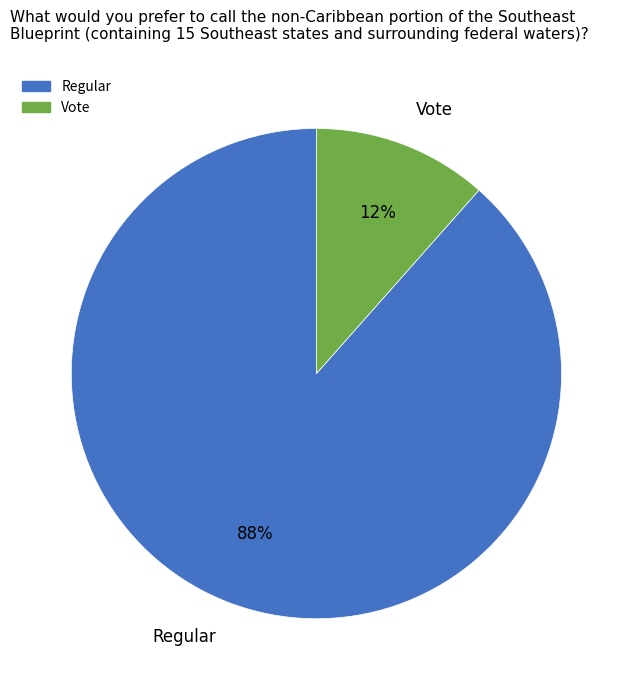

Does Vote represent more than half of the total?

No